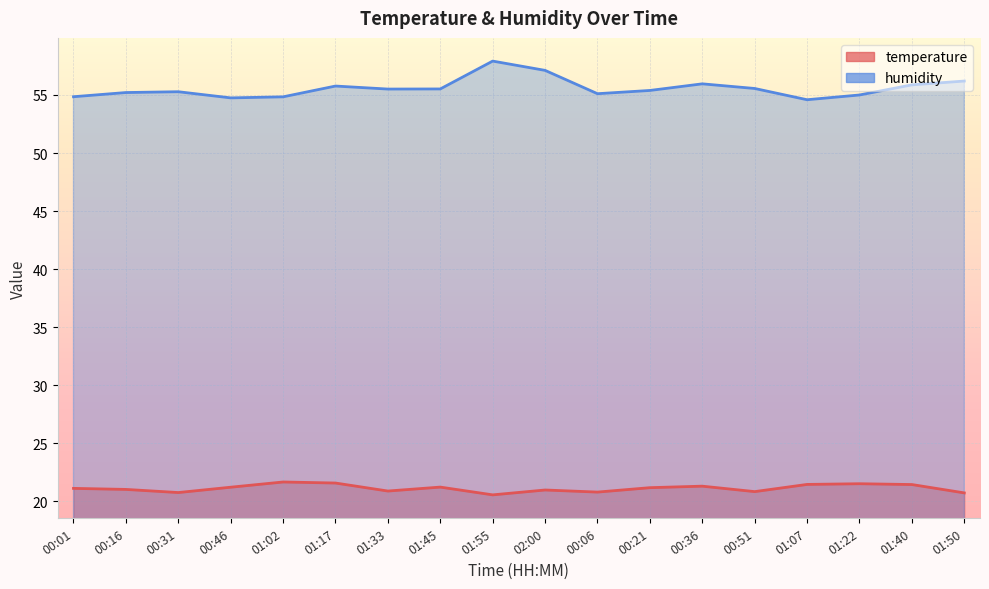

What is the value of the humidity point at the 6th from the left?

55.8